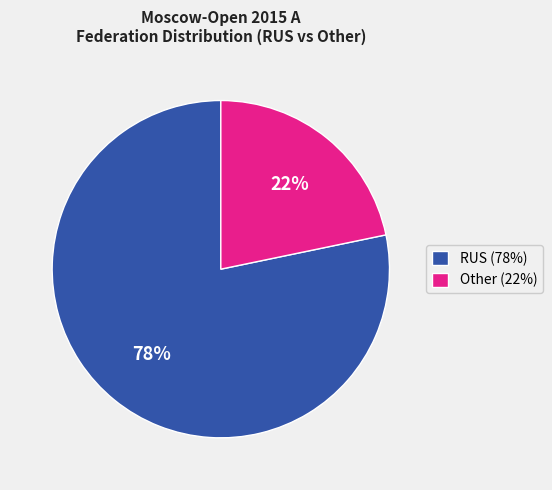

Which category accounts for the majority?

RUS (78%)